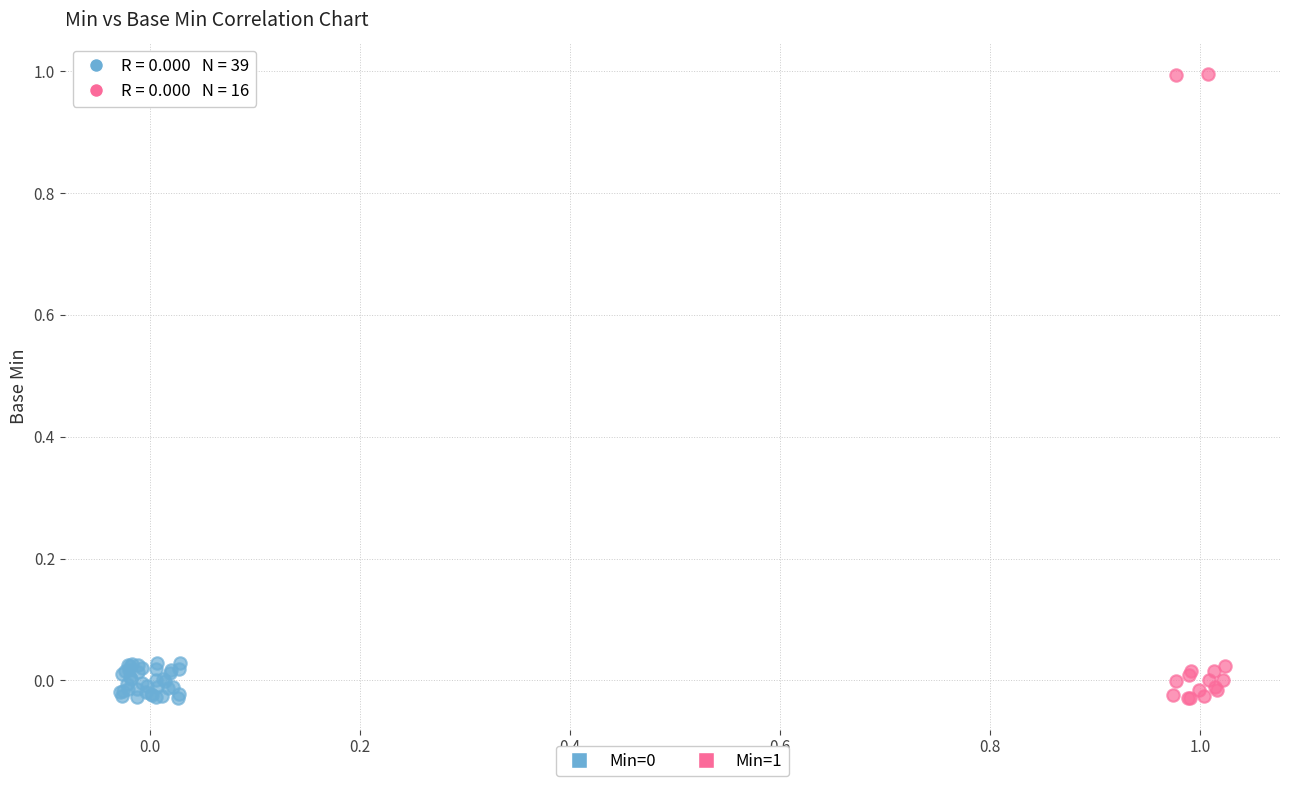

Which series reaches the maximum Y coordinate?

Min=1